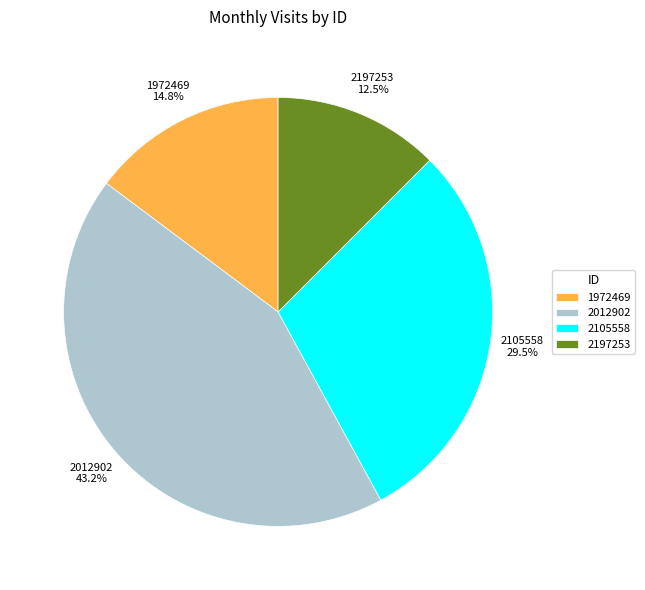

Approximately how many times larger is the value at 2012902 compared to 1972469?

2.9